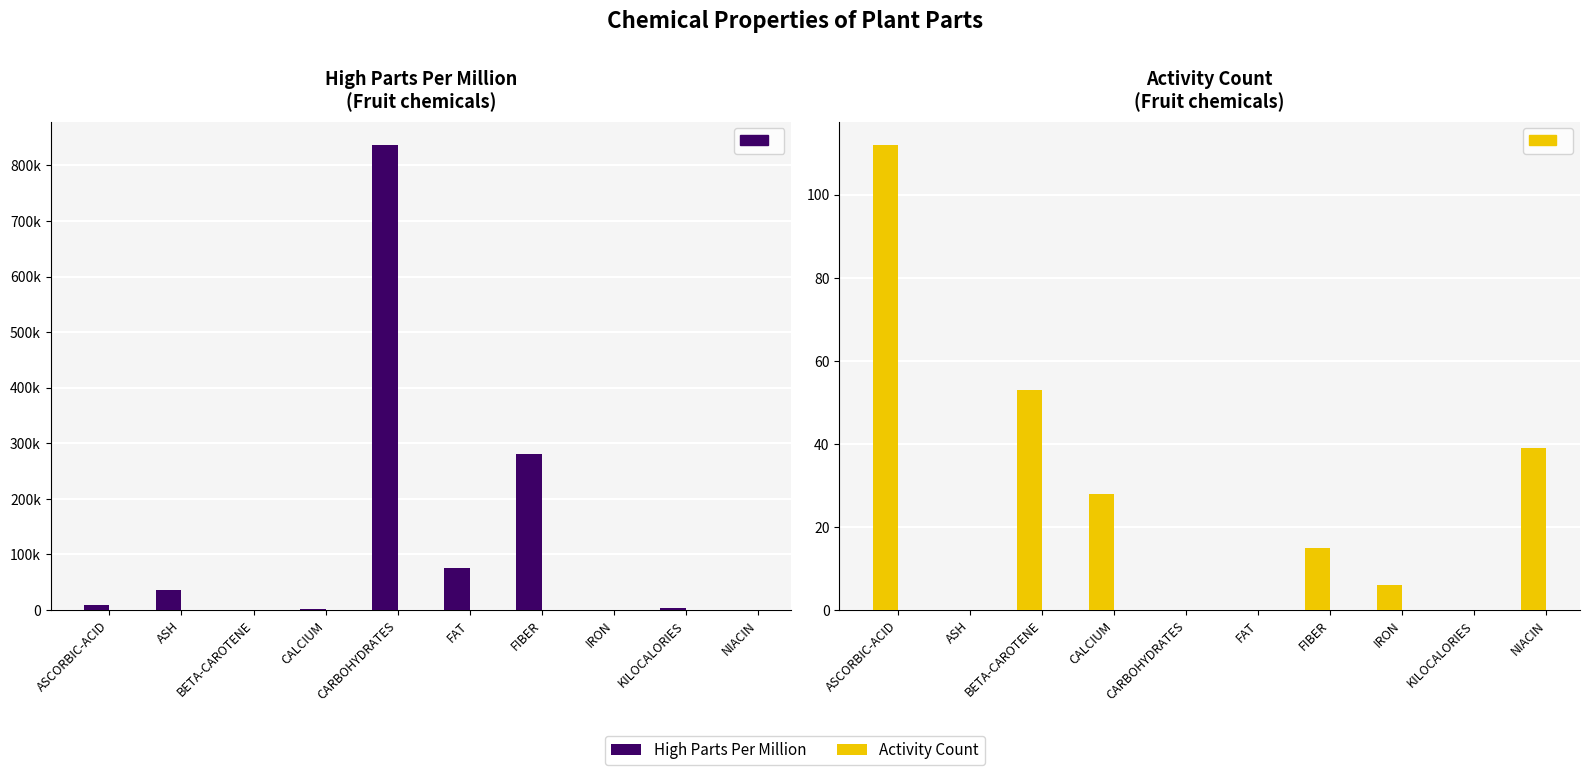

What is the sum of all High Parts Per Million values?

1243045.8